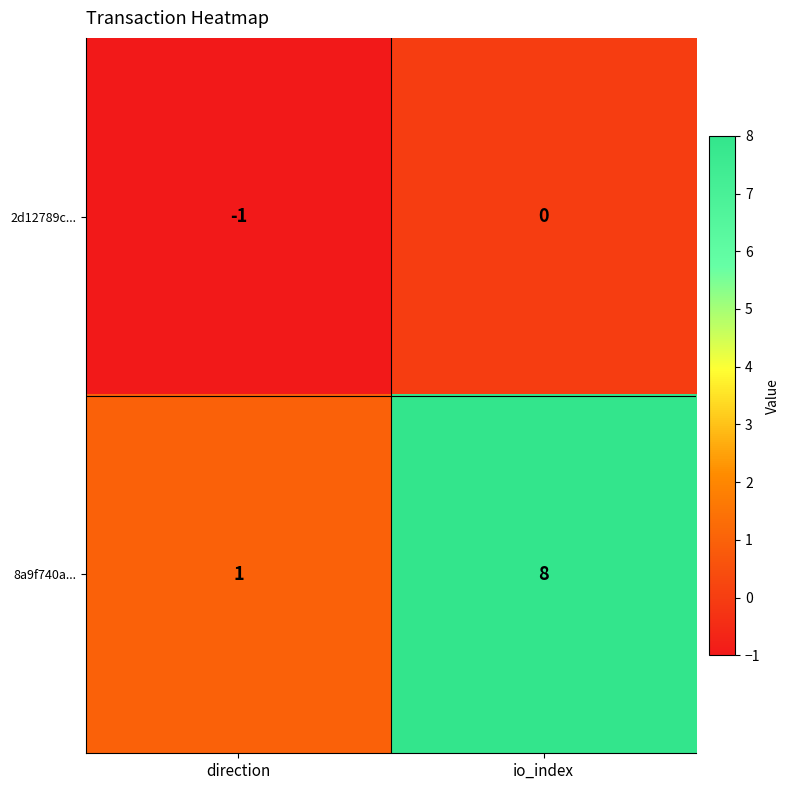

Is it true that 2d12789c... equals -1 at direction?

True